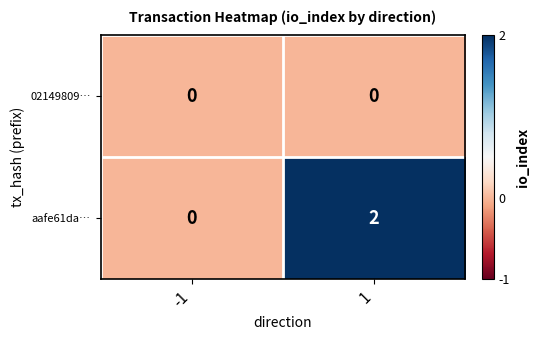

List the series in order of their overall mean, highest first.

aafe61da…, 02149809…